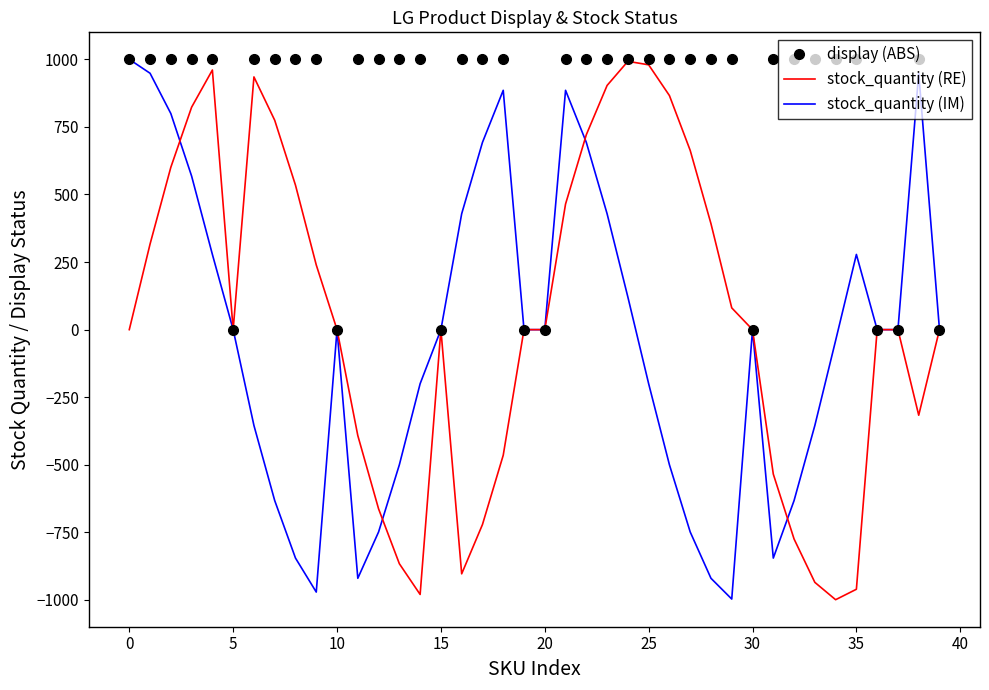

What is the lowest value of the stock_quantity (RE) series?

-999.2